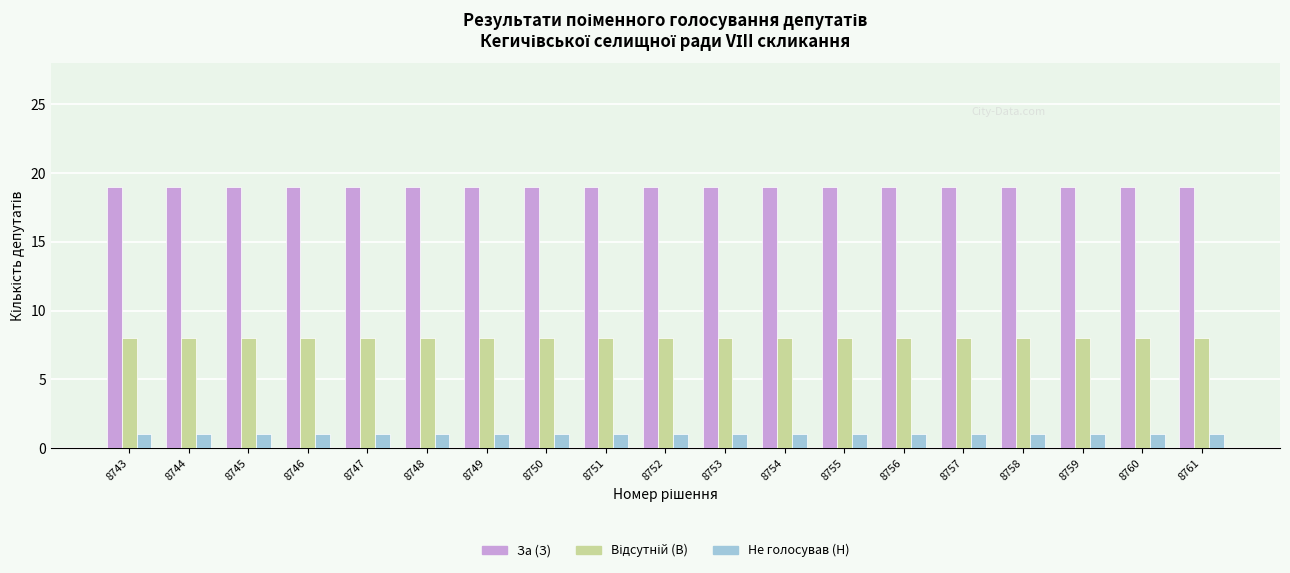

What is the highest value of the За (З) series?

19